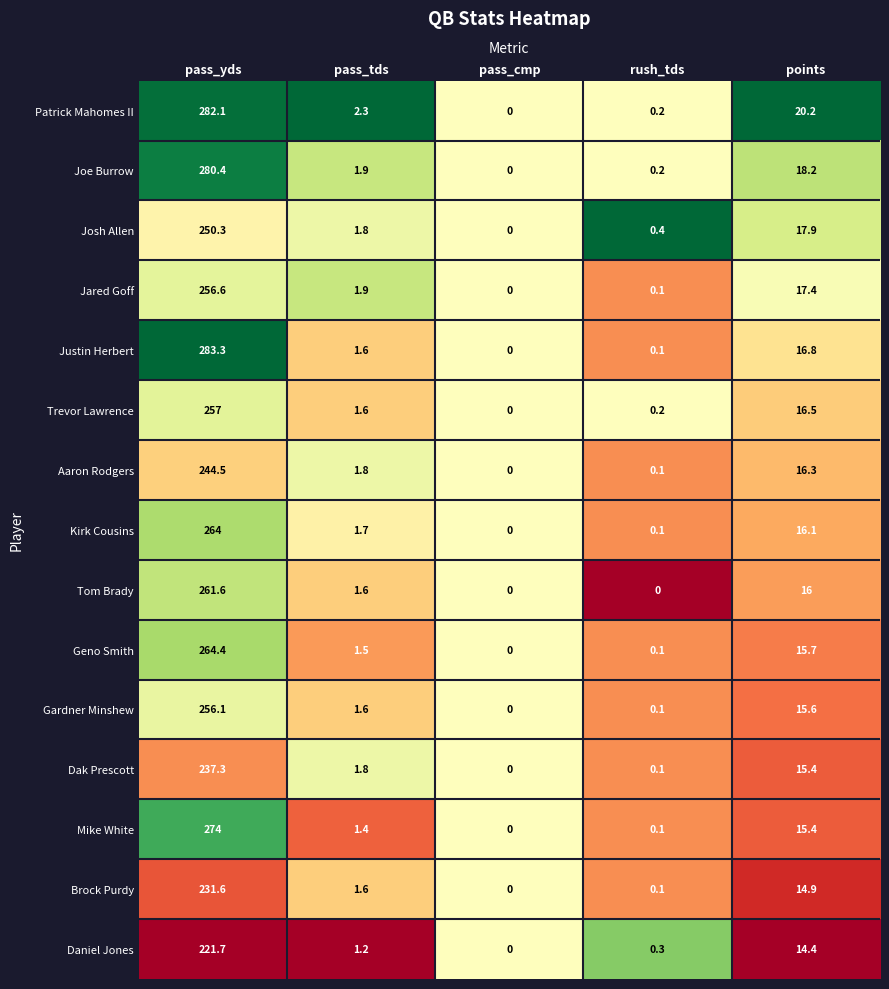

What is the greatest value displayed?

283.3